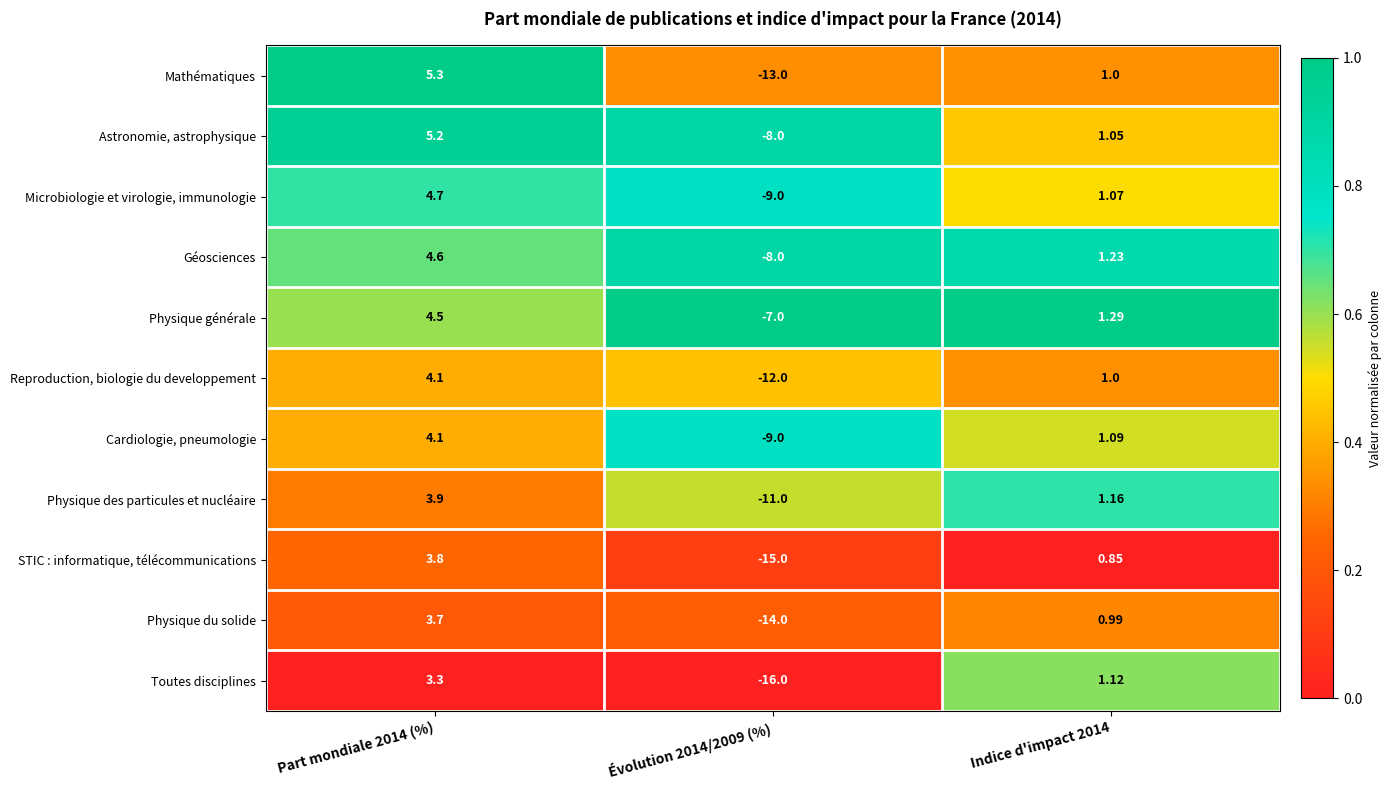

Count the number of data series in this chart.

11